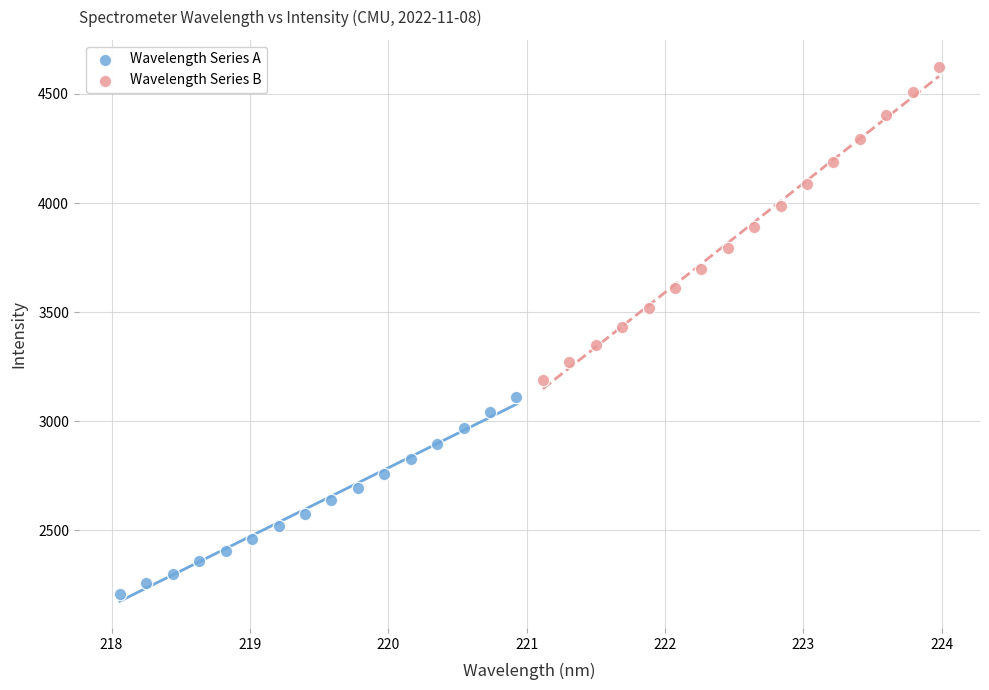

Which series has the widest spread of Y values?

Wavelength Series B